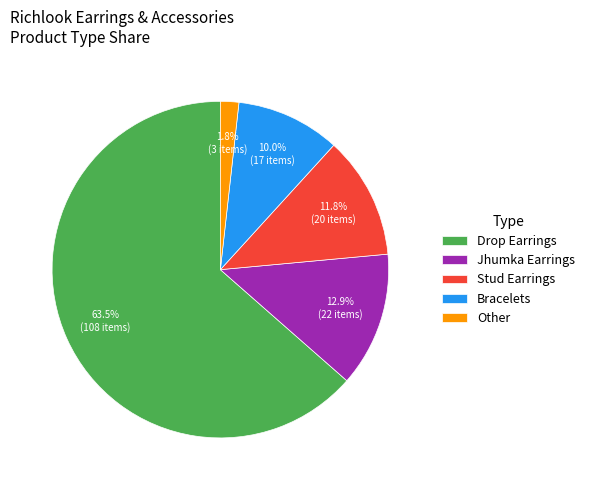

Count the number of slices in the pie.

5